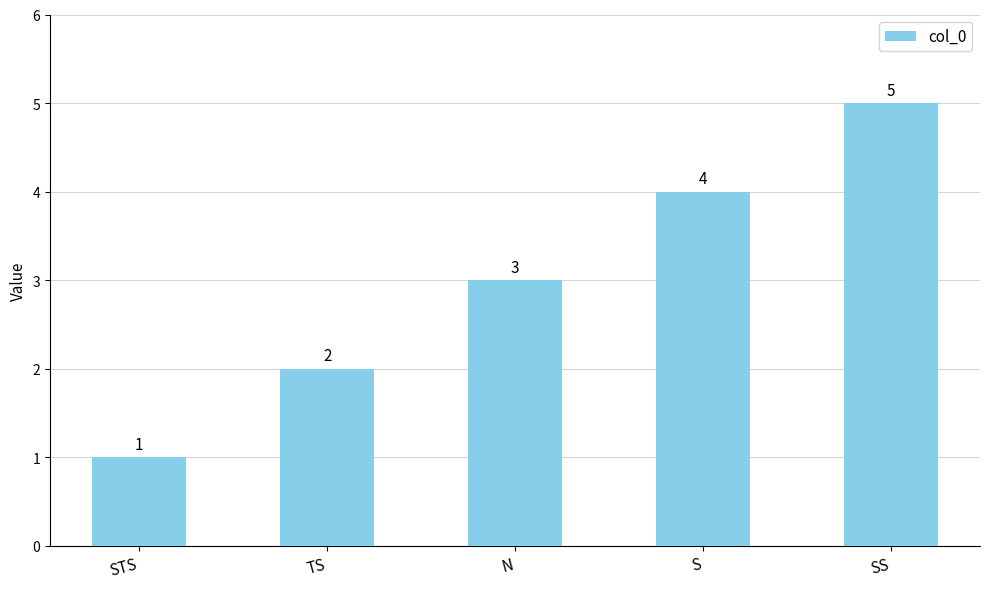

Count the values in the range 2 to 4.

3